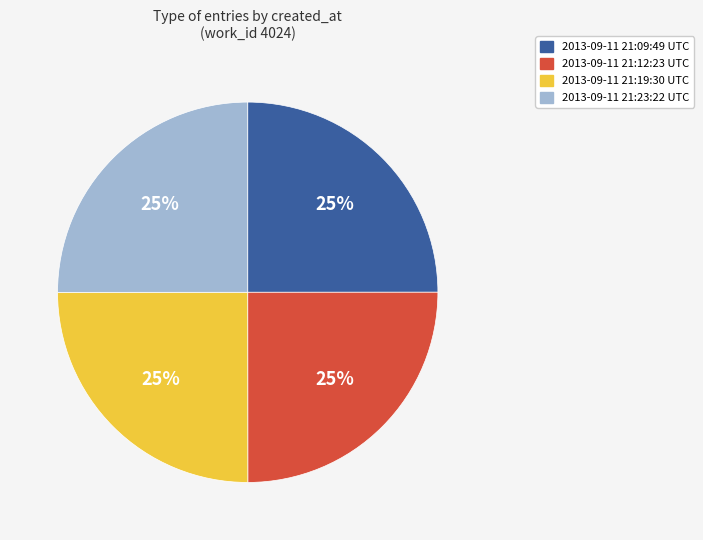

To the nearest percent, what percentage of the pie is 2013-09-11 21:12:23 UTC?

25%